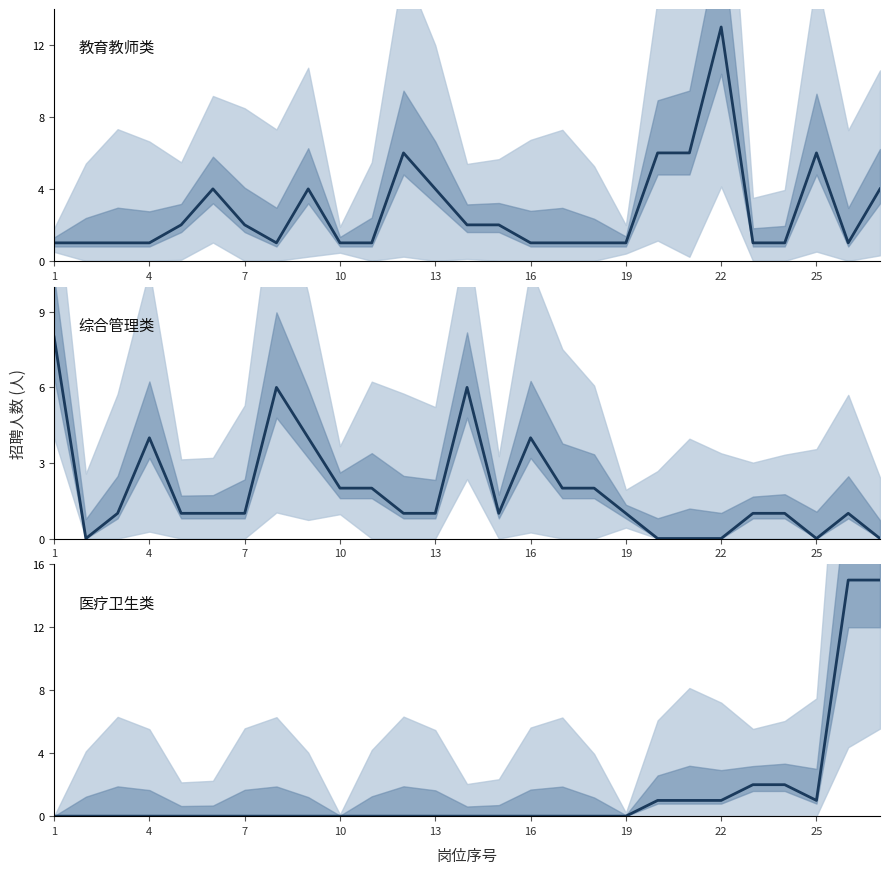

Between 19 and 20, which is larger?

20